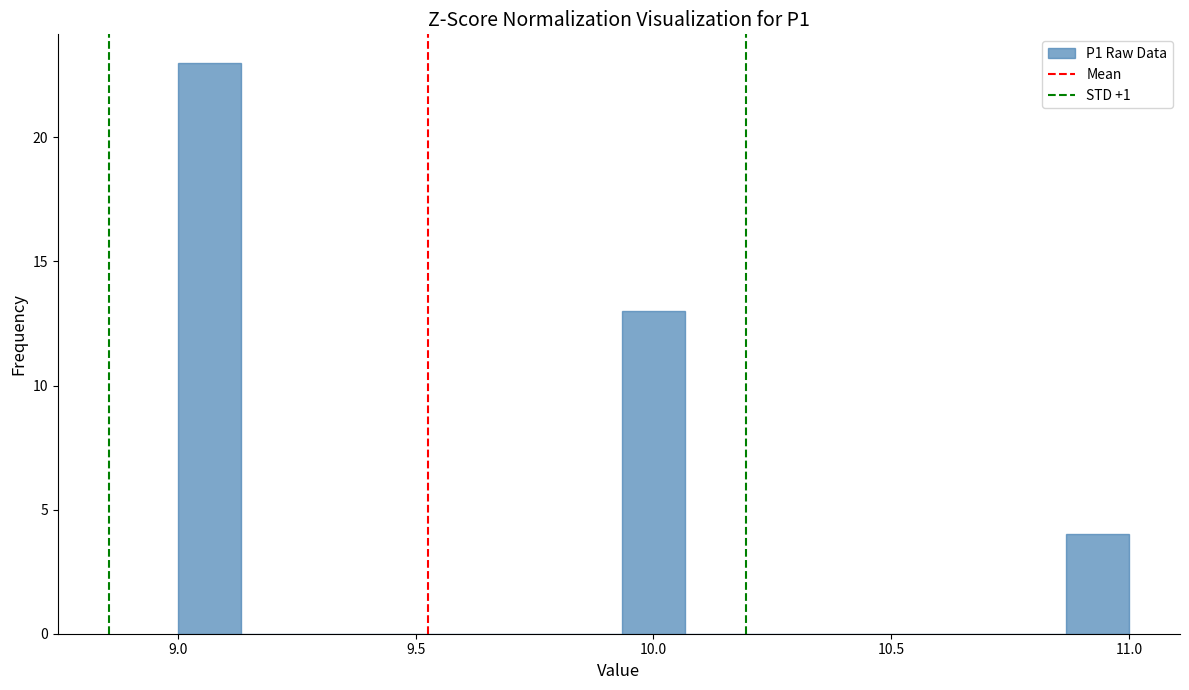

Around what value on the x-axis is the tallest bar? Give the approximate position of its centre, as read against the axis.

9.05